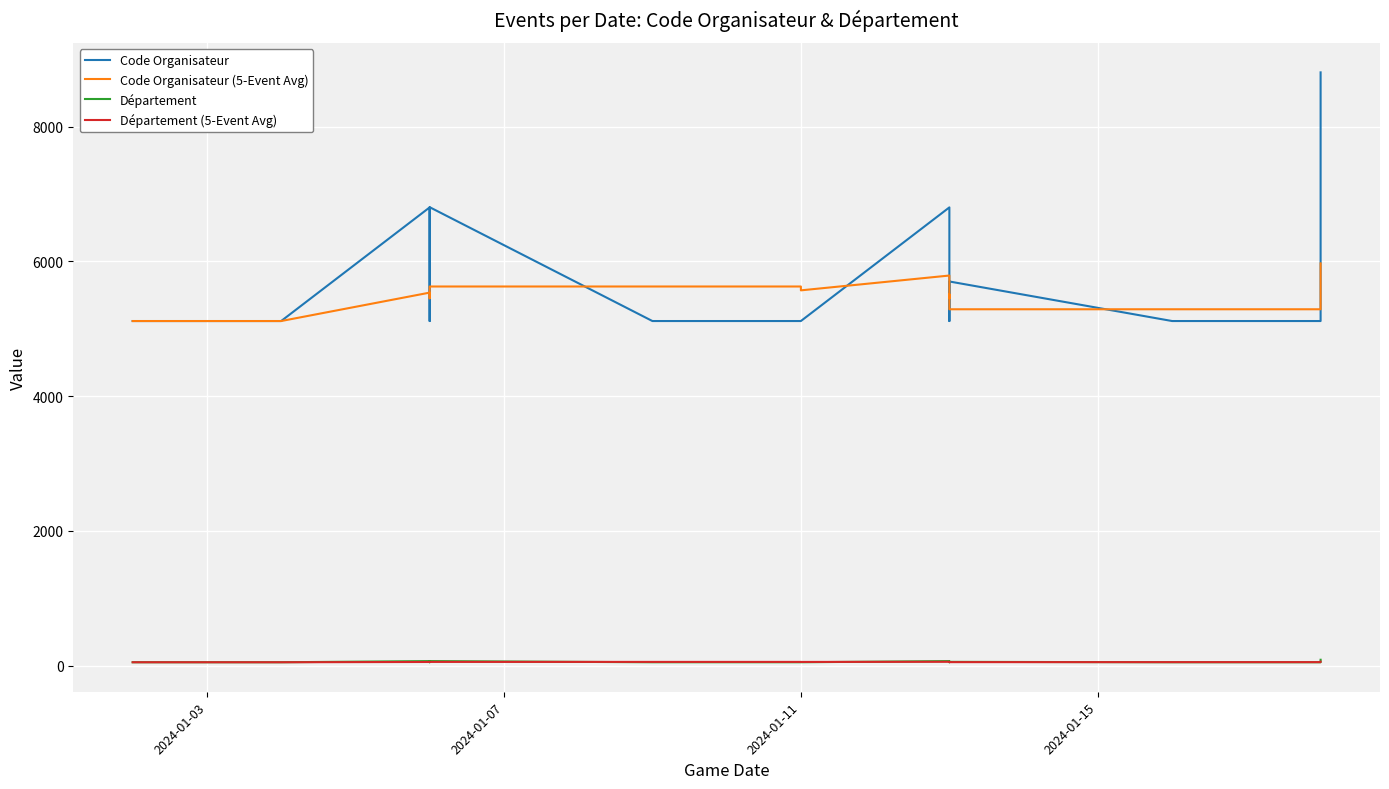

True or false: Département (5-Event Avg) and Code Organisateur cross at least once.

False